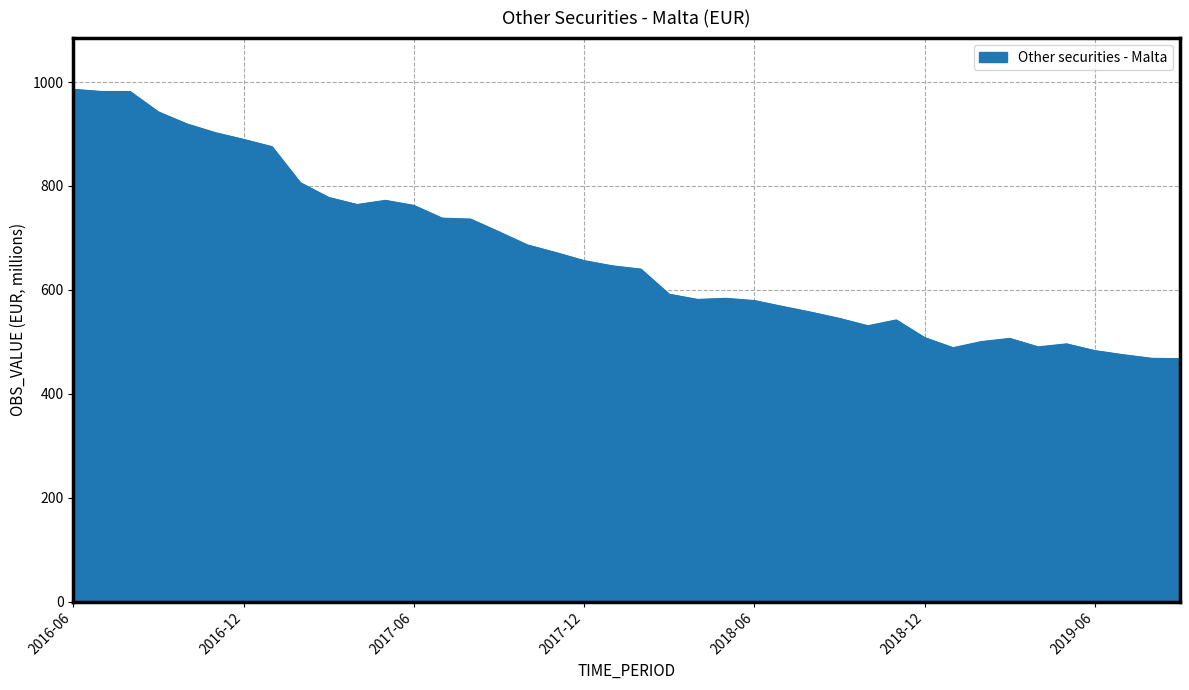

What is the difference between the maximum and minimum values?

518.4